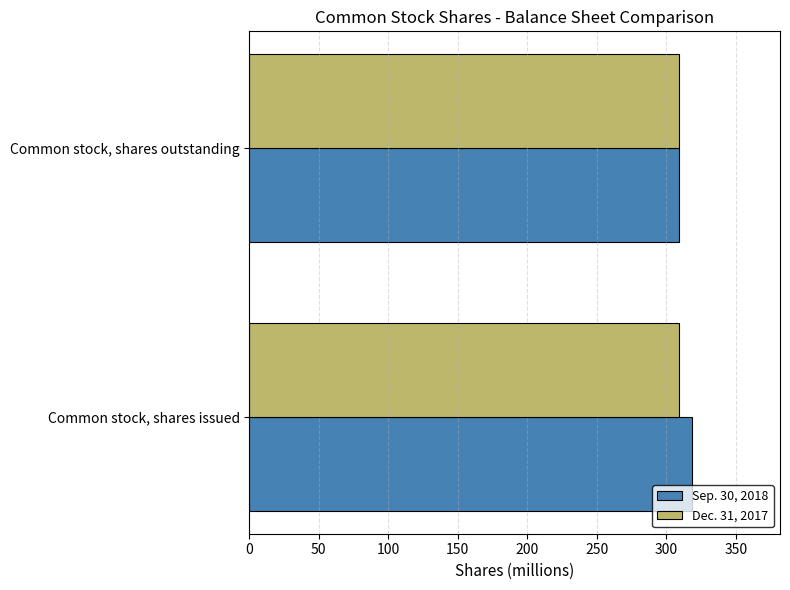

What is the total value across all series at Common stock, shares outstanding?

618.3